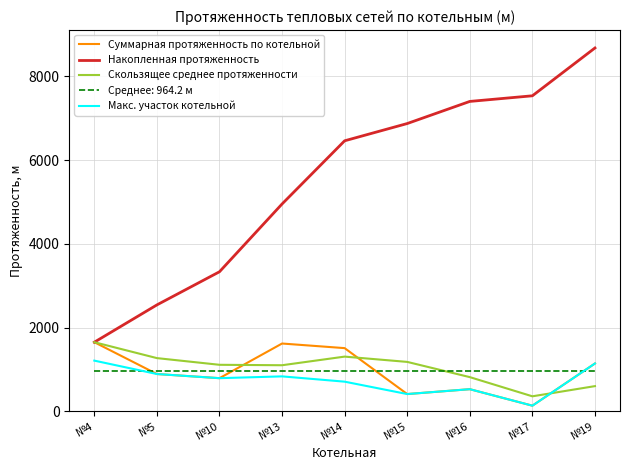

At which category does Суммарная протяженность по котельной reach its first local valley?

№10